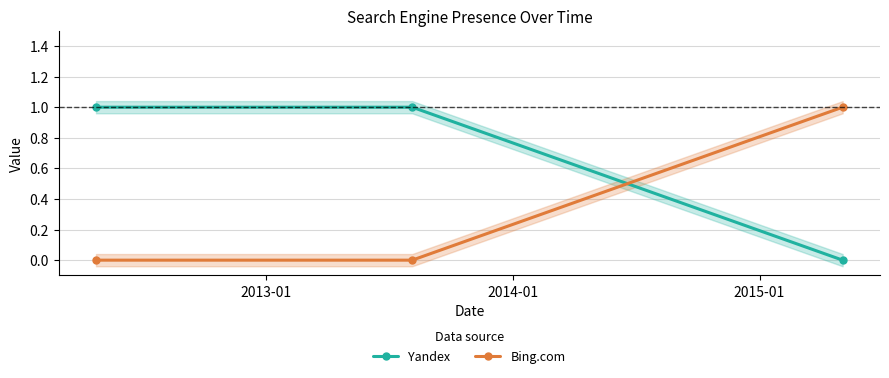

How many lines are shown in the chart?

2